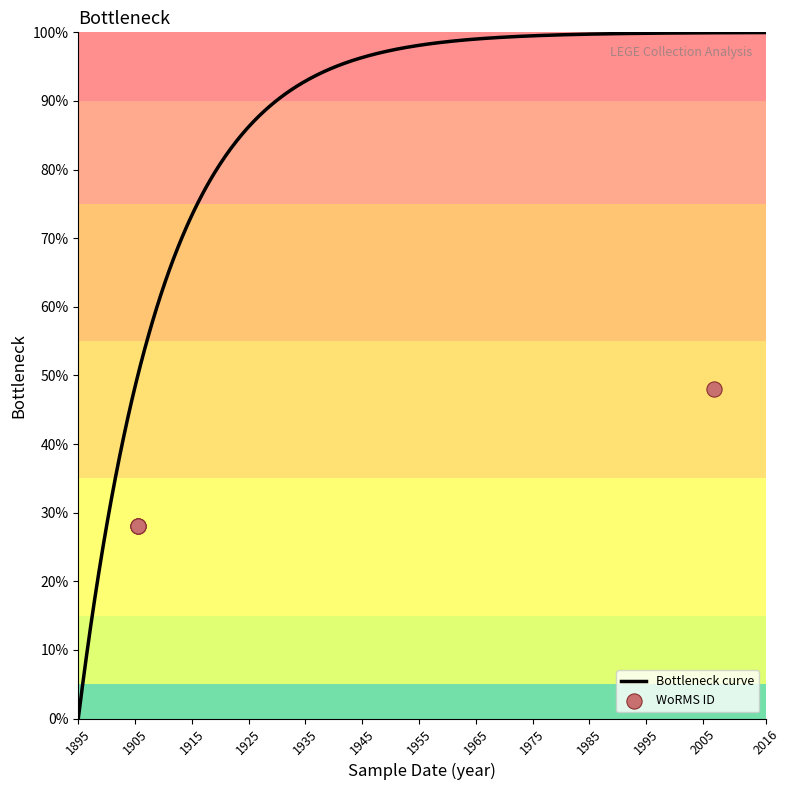

What is the change in value from 2006-12-12 to 1905-07-05?

-20